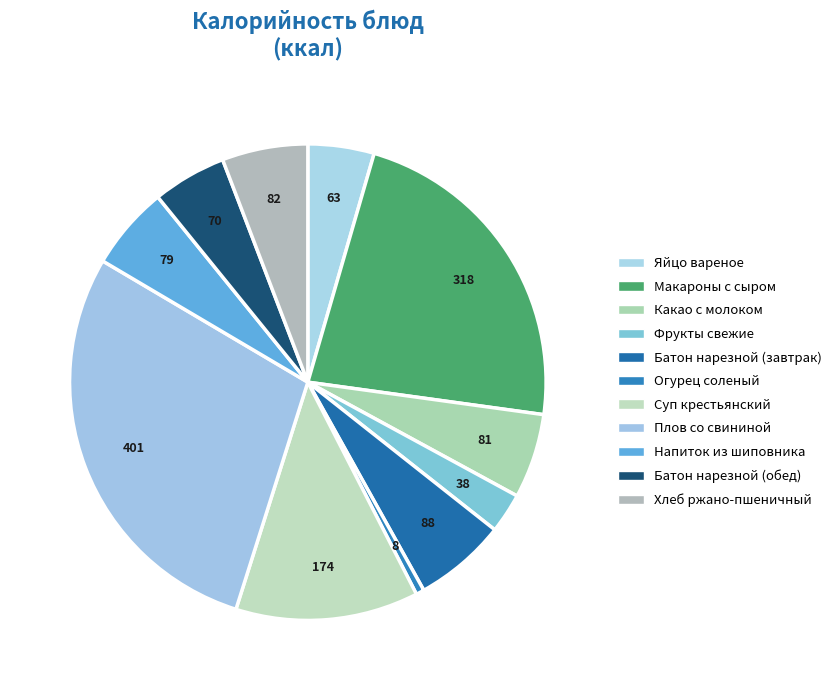

Which has a higher value, Суп крестьянский or Хлеб ржано-пшеничный?

Суп крестьянский